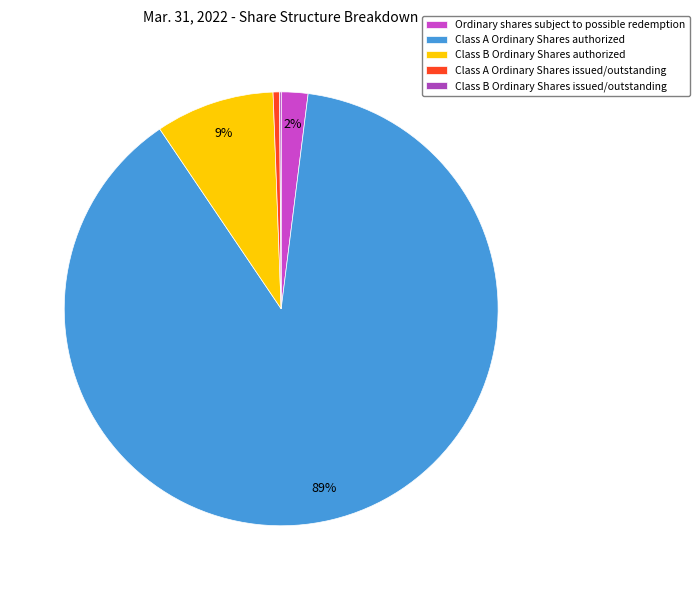

How many segments does this pie chart have?

5